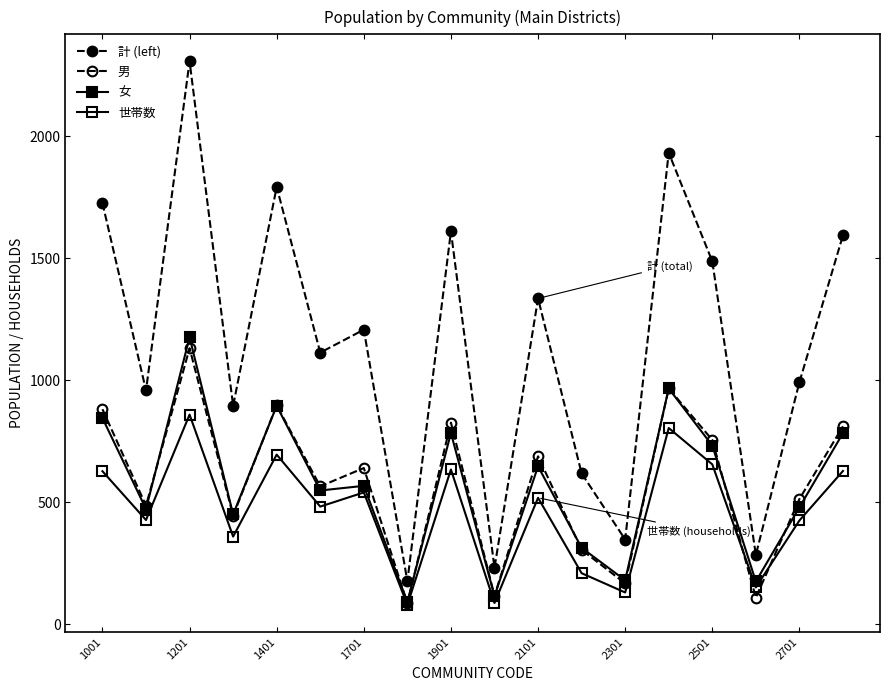

How many series are shown in this chart?

4